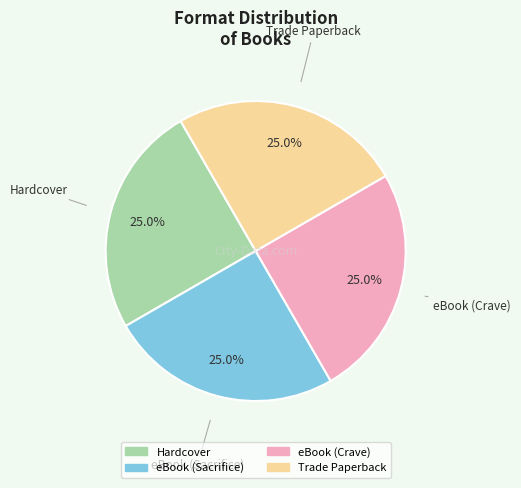

True or false: eBook (Crave) accounts for 20% of the total.

False